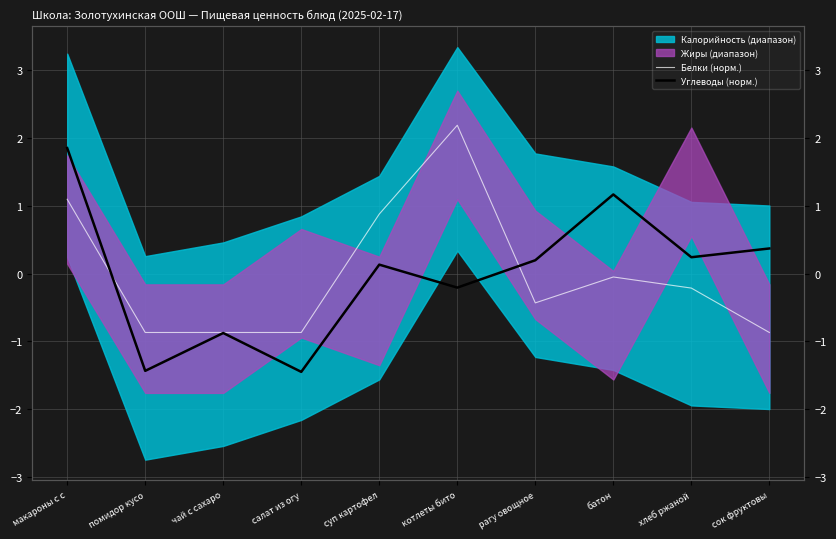

How many interior local valleys does the Углеводы (норм.) series have?

4